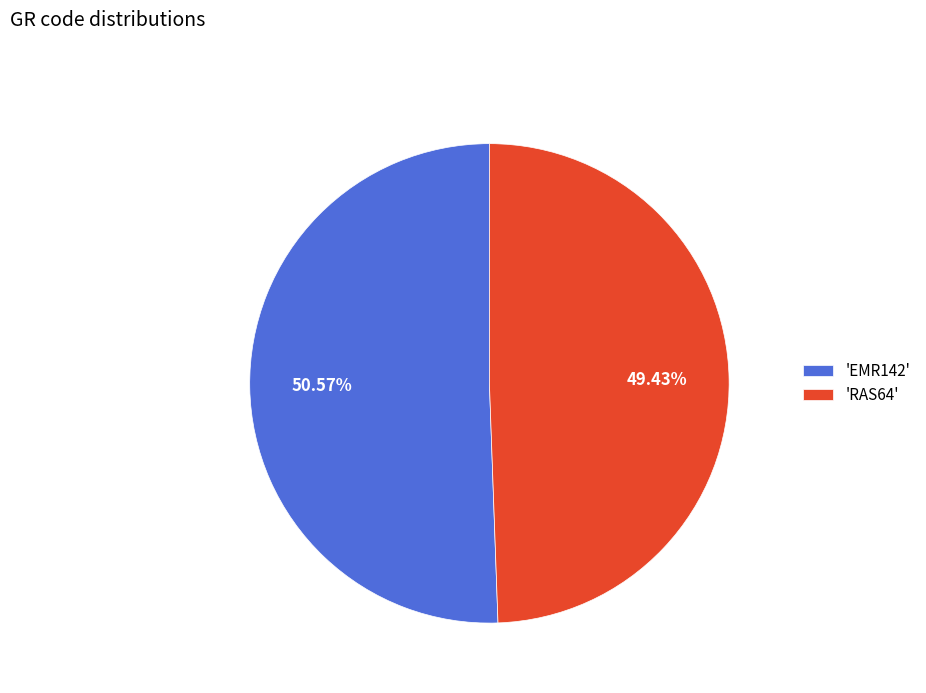

Which slice represents more than half of the pie?

'EMR142'